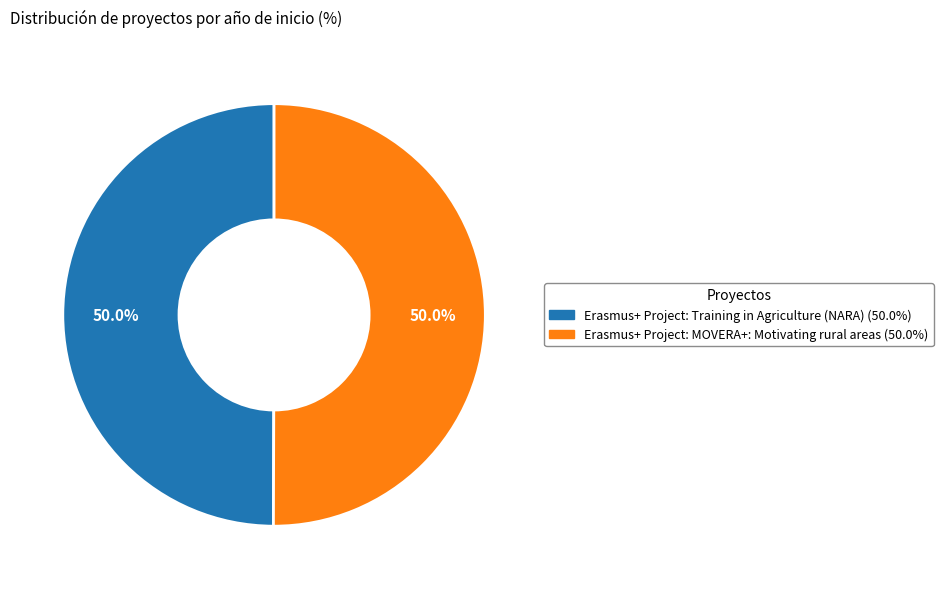

What percentage is NOT represented by Erasmus+ Project: MOVERA+: Motivating rural areas?

50.0%